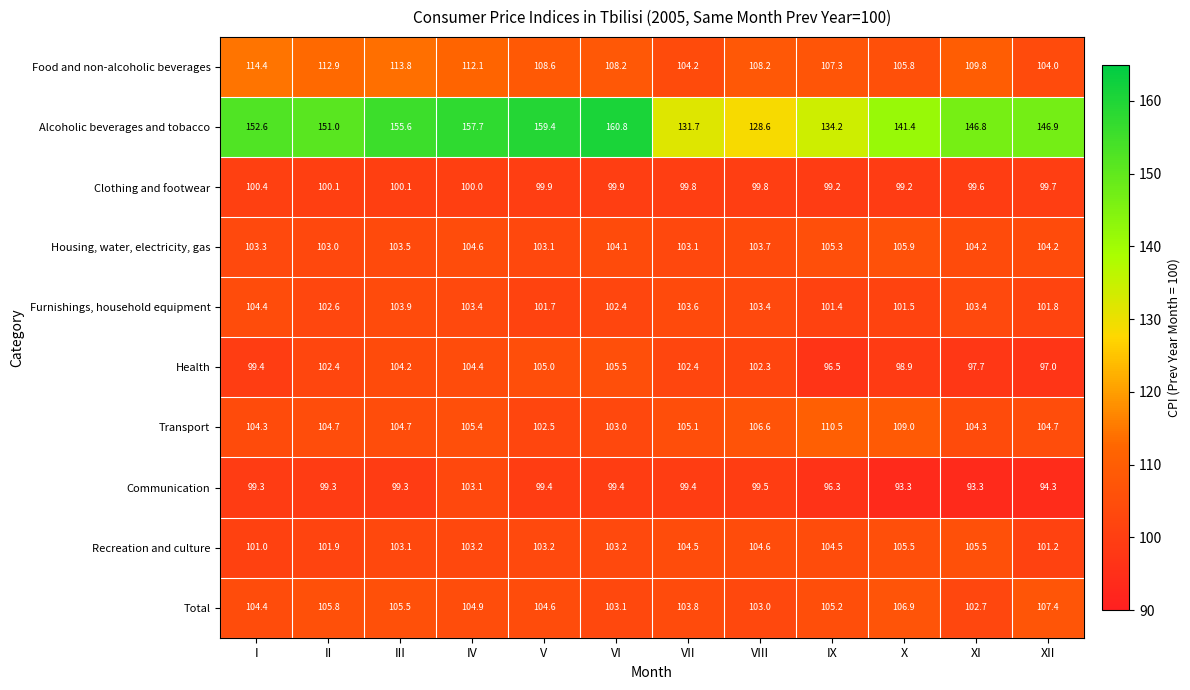

What is the difference between the second highest and second lowest values in the Transport series?

6.0